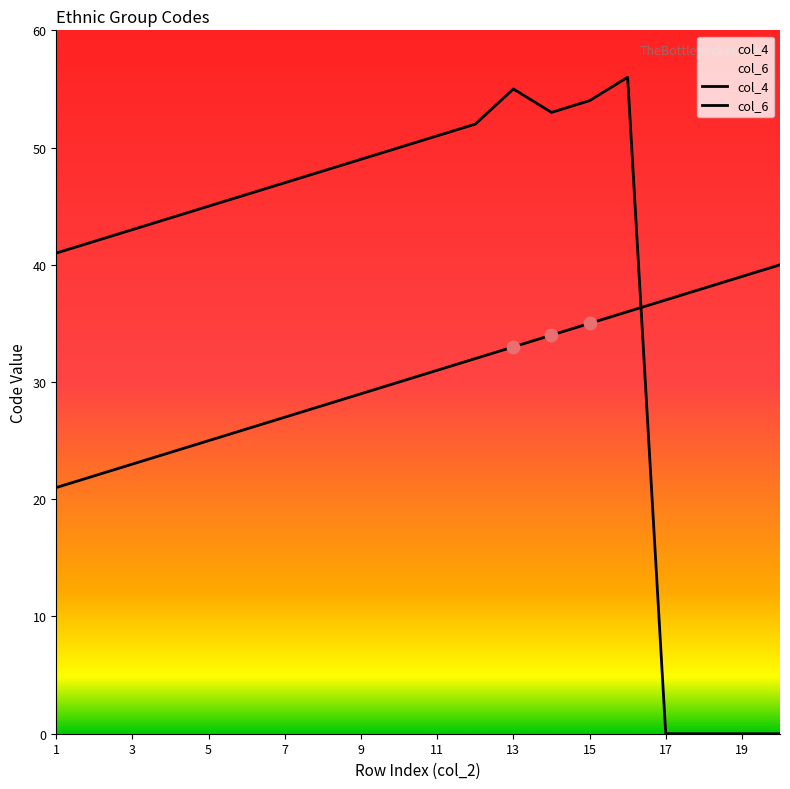

Which series has the largest Y range (max minus min)?

col_6